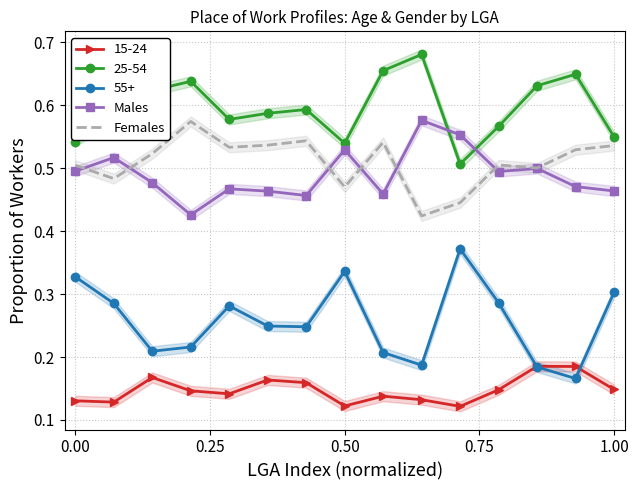

True or false: 15-24 and Males intersect in this chart.

False